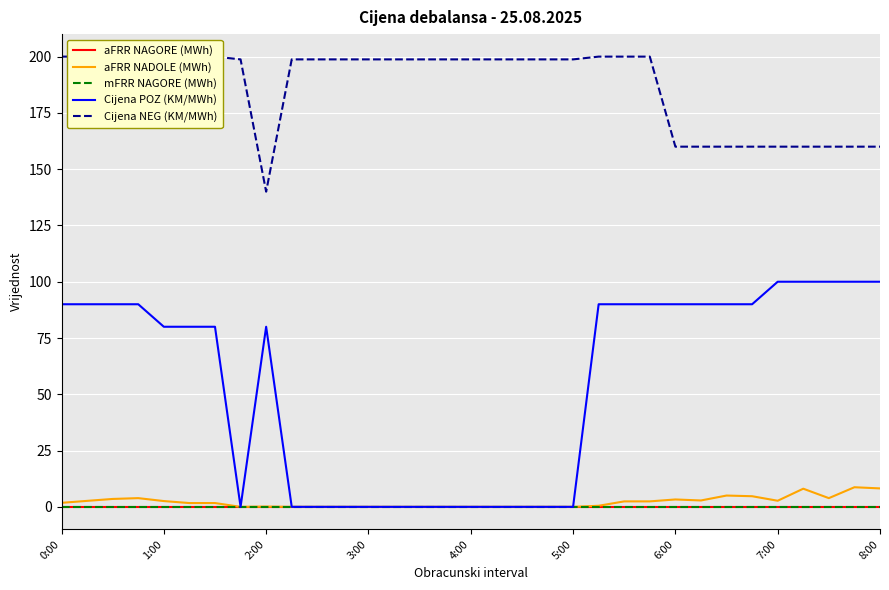

Which series has the widest spread of values?

Cijena POZ (KM/MWh)